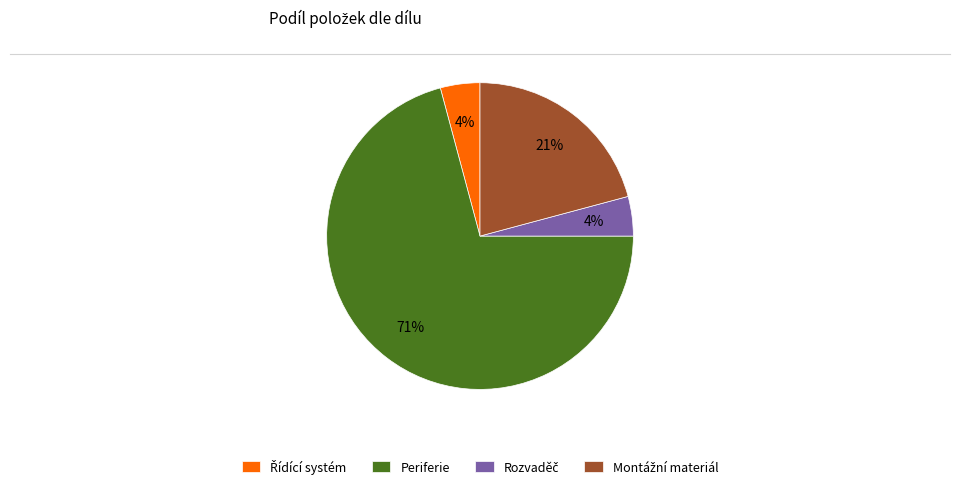

True or false: Periferie accounts for 71% of the total.

True